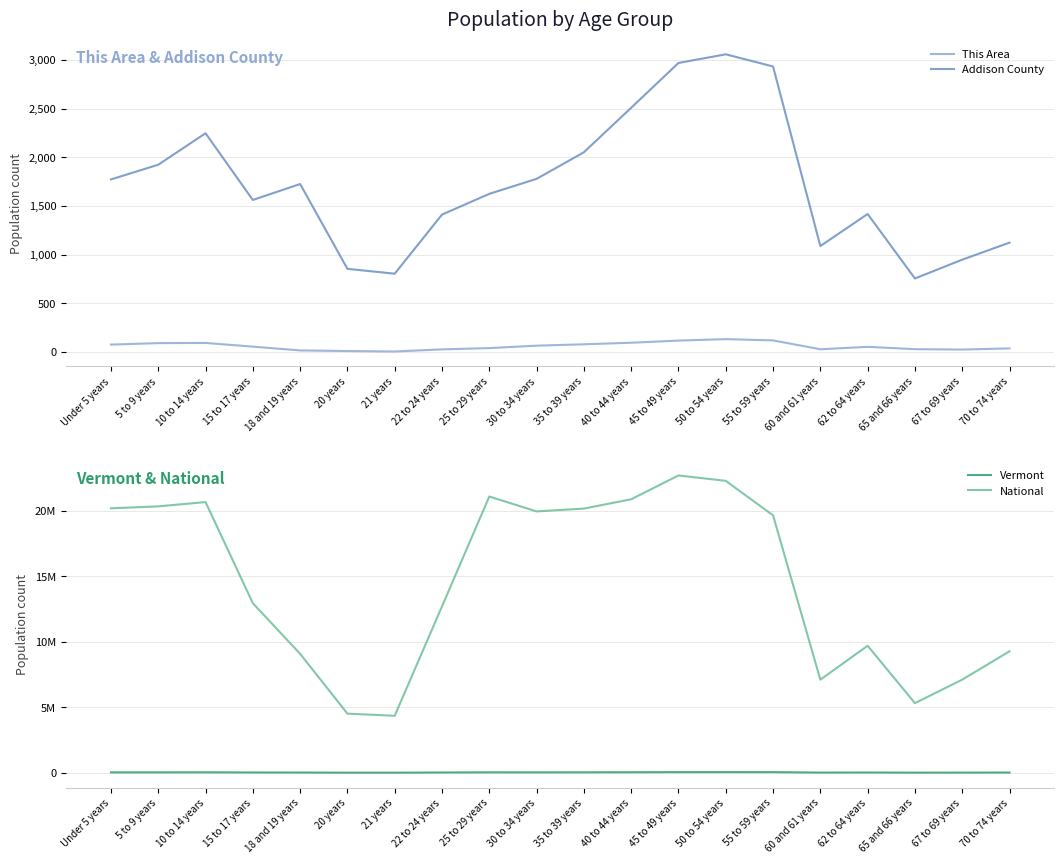

True or false: National and Vermont cross at least once.

False